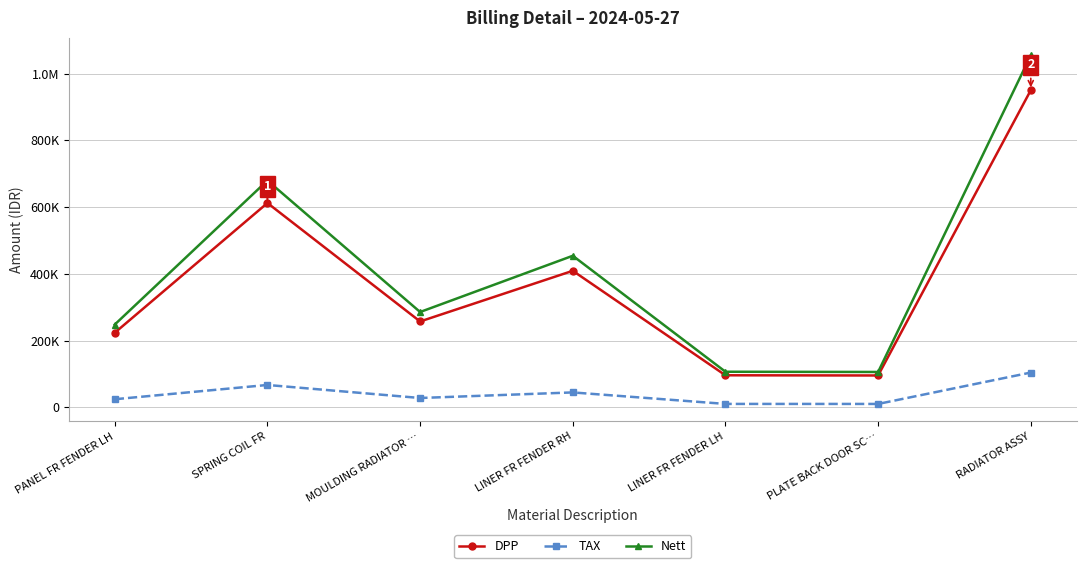

The value of Nett at LINER FR FENDER LH is 107000. True or false?

True